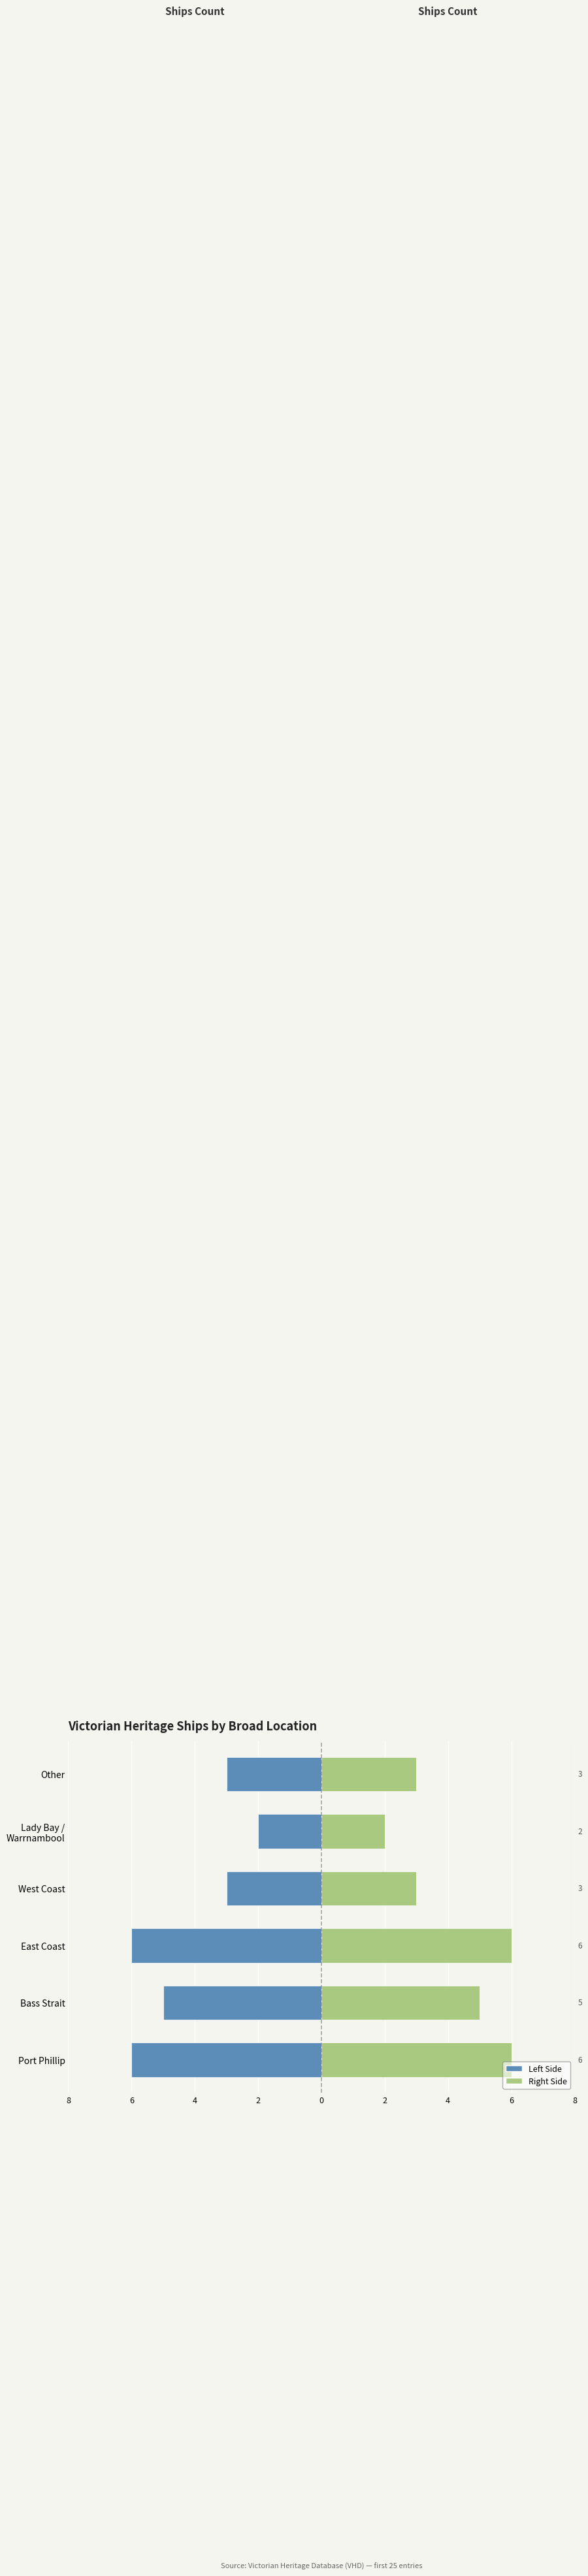

What is the sum of all Count (left) values?

-25